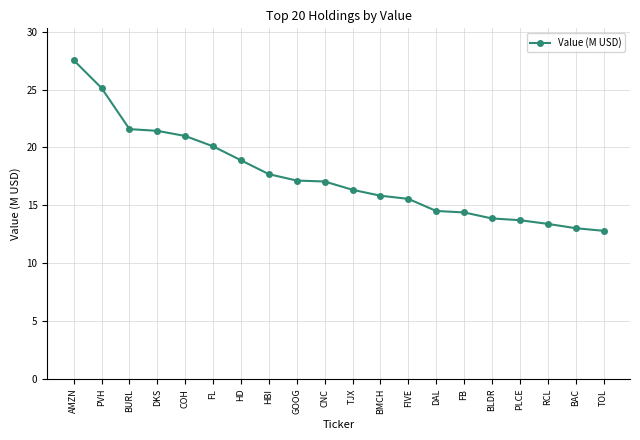

How many data points are above 17?

10